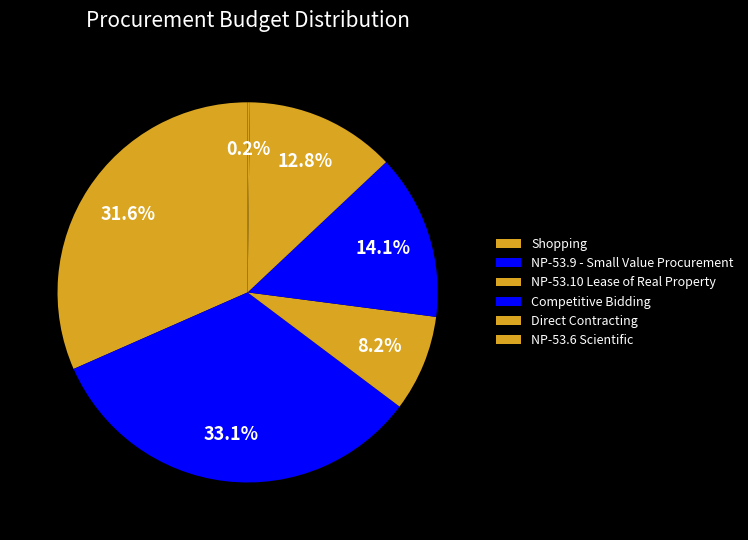

Is there a majority slice in this chart?

No